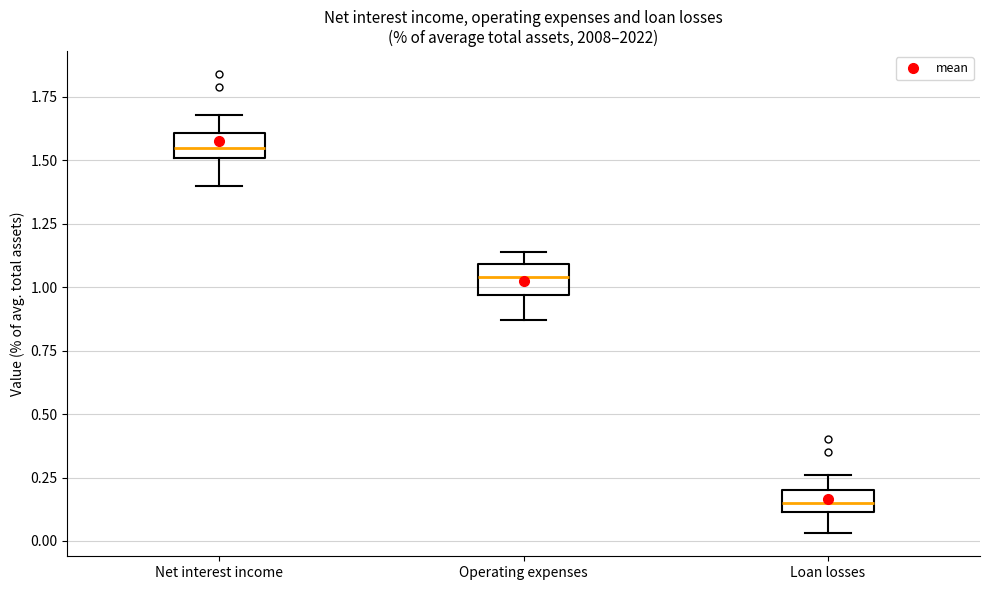

Which box has the lowest median line?

Loan losses